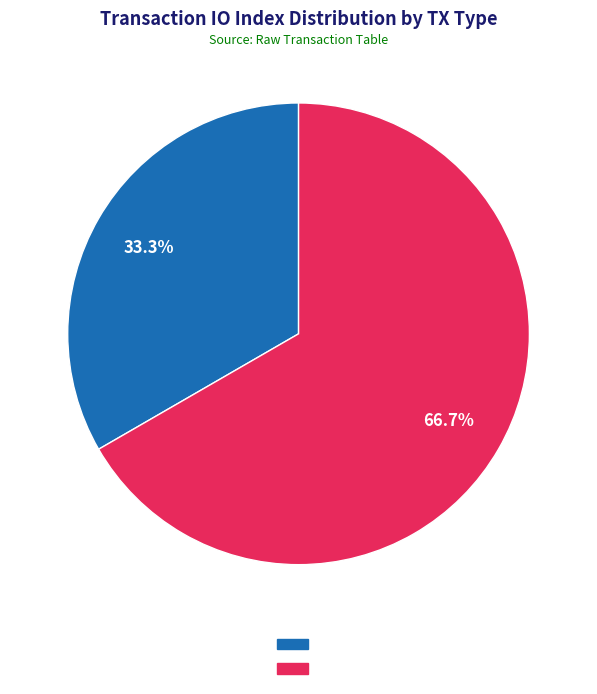

Is there any slice that represents more than half of the pie?

Yes